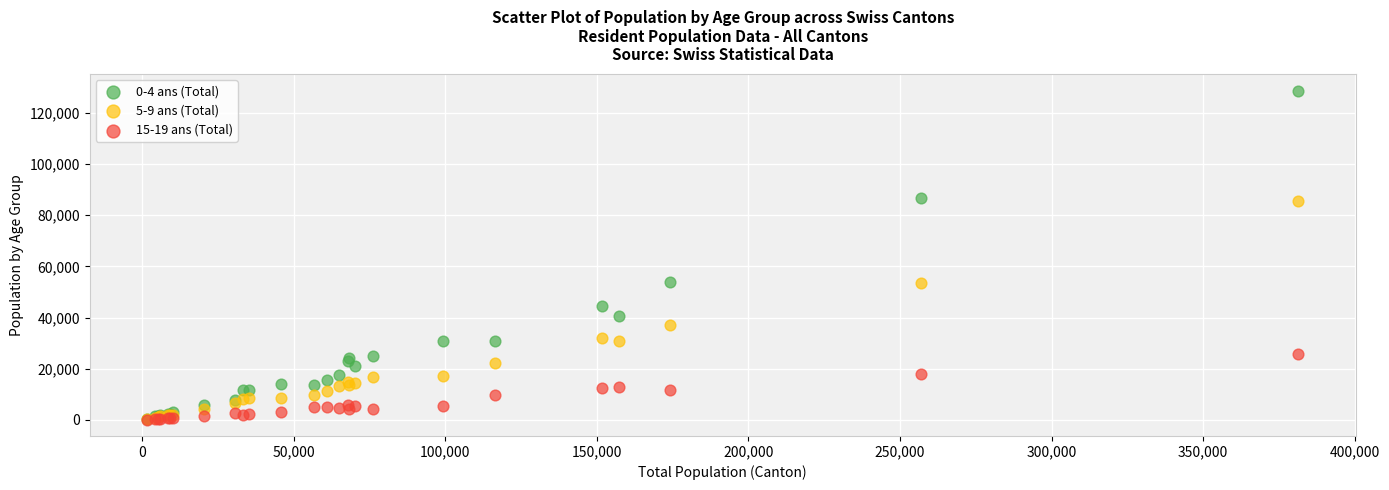

Which series reaches the maximum Y coordinate?

0-4 ans (Total)